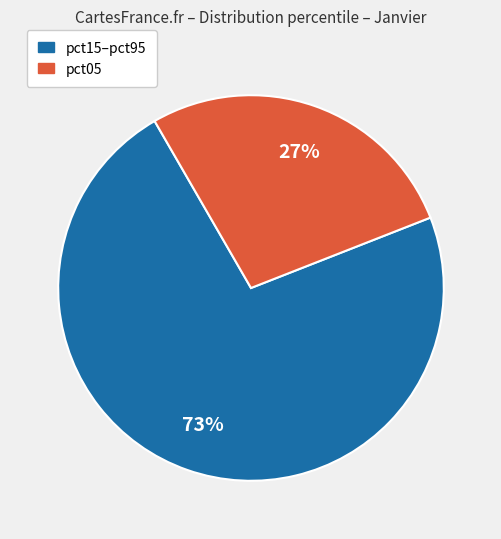

To the nearest percent, what is the average slice percentage?

50%